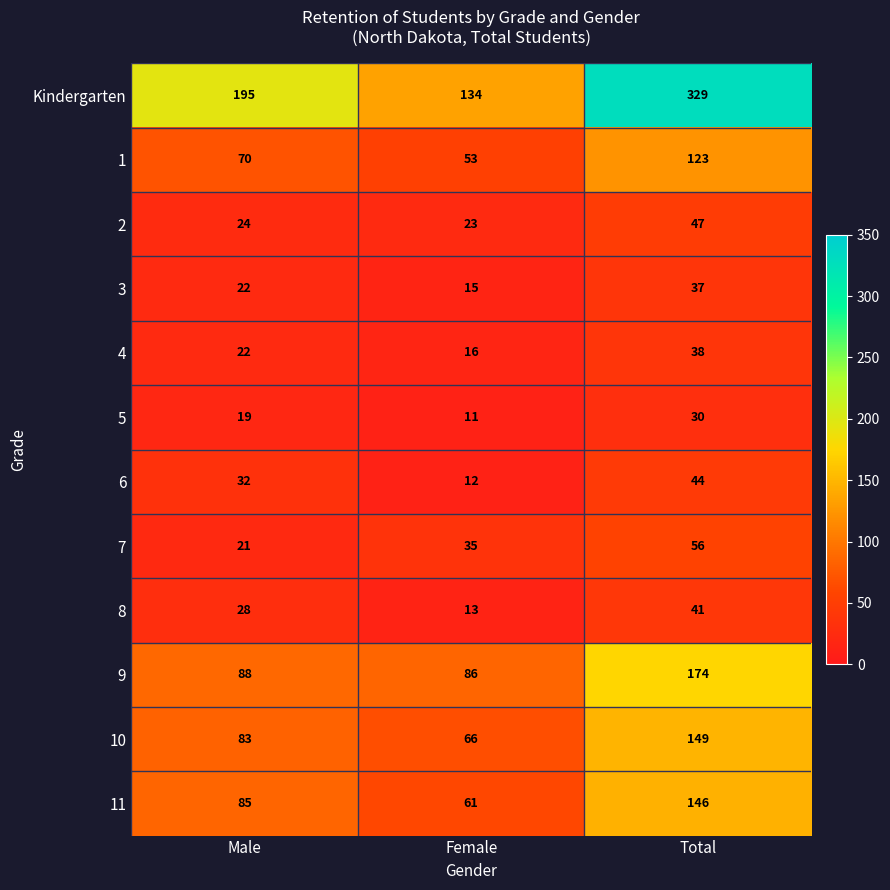

Which series has the largest range (max minus min)?

Kindergarten